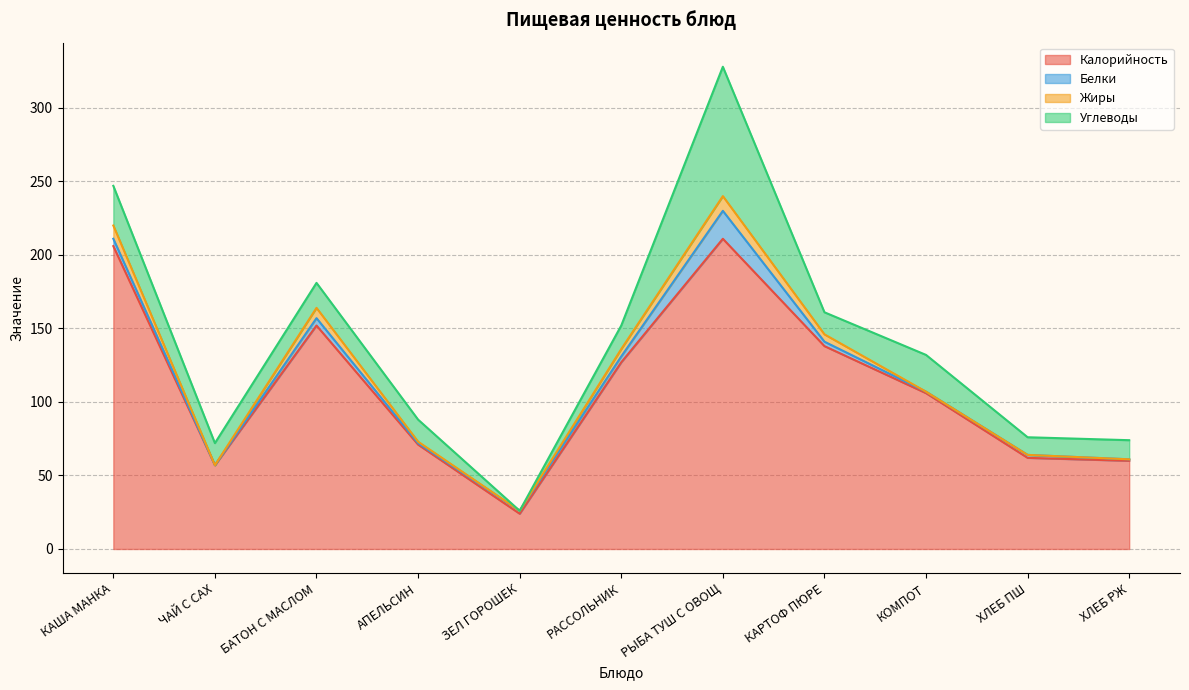

Which series has the largest total across all categories?

Калорийность